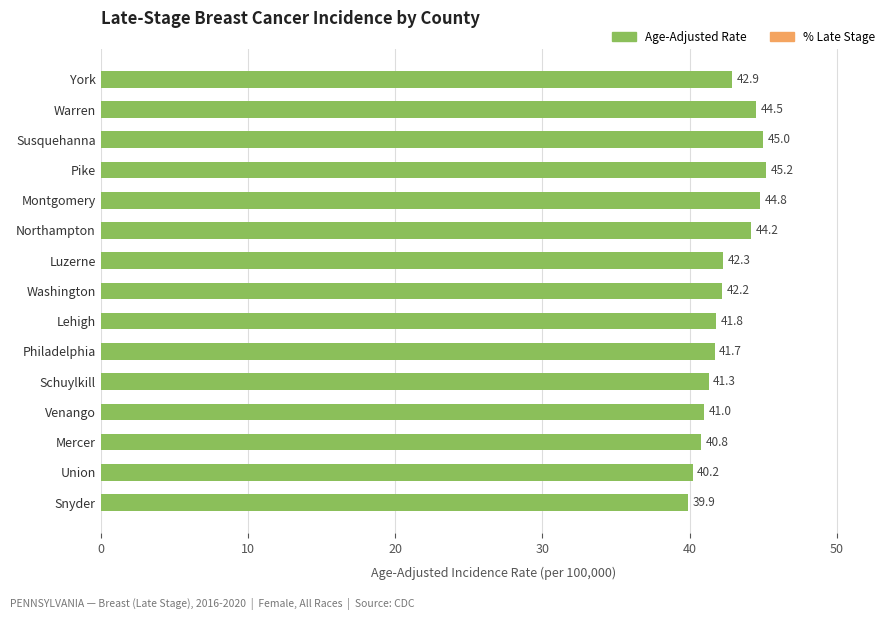

Reading top to bottom, extract all data points from this chart.

York=42.9	Warren=44.5	Susquehanna=45.0	Pike=45.2	Montgomery=44.8	Northampton=44.2	Luzerne=42.3	Washington=42.2	Lehigh=41.8	Philadelphia=41.7	Schuylkill=41.3	Venango=41.0	Mercer=40.8	Union=40.2	Snyder=39.9